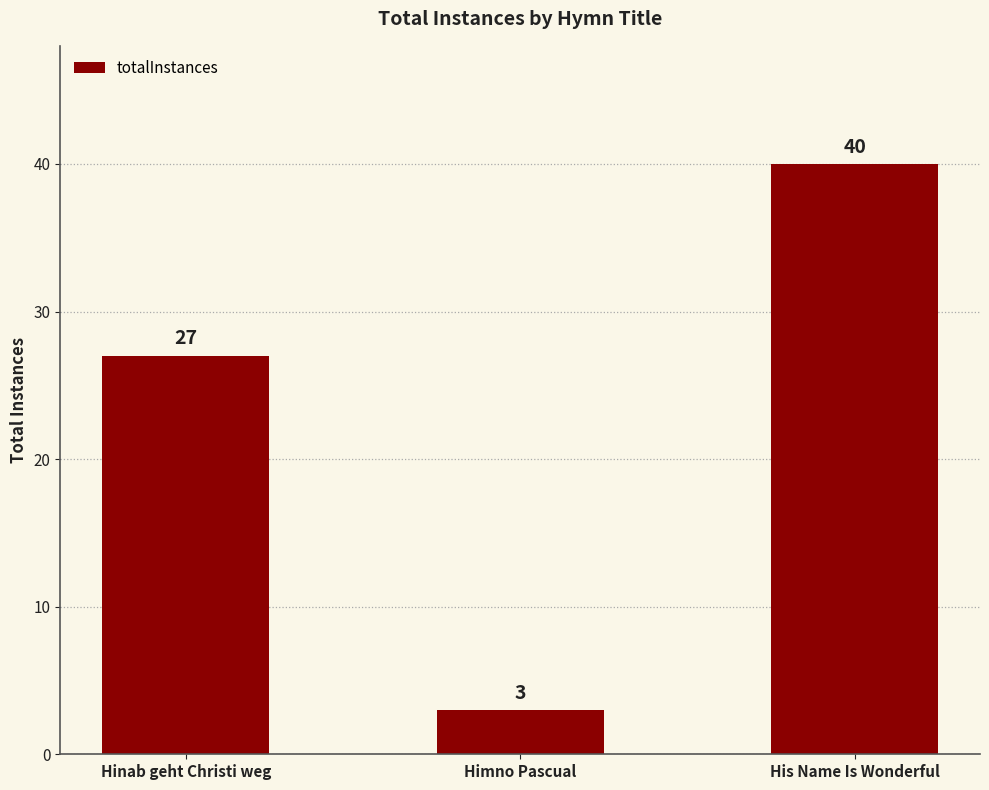

What is the average value?

23